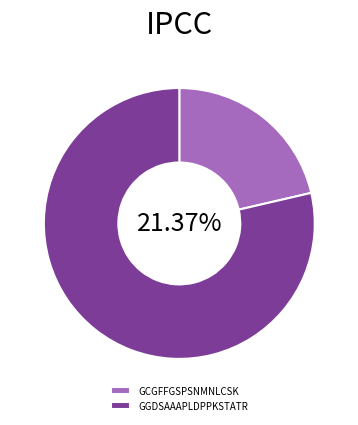

Count the number of slices in the pie.

2